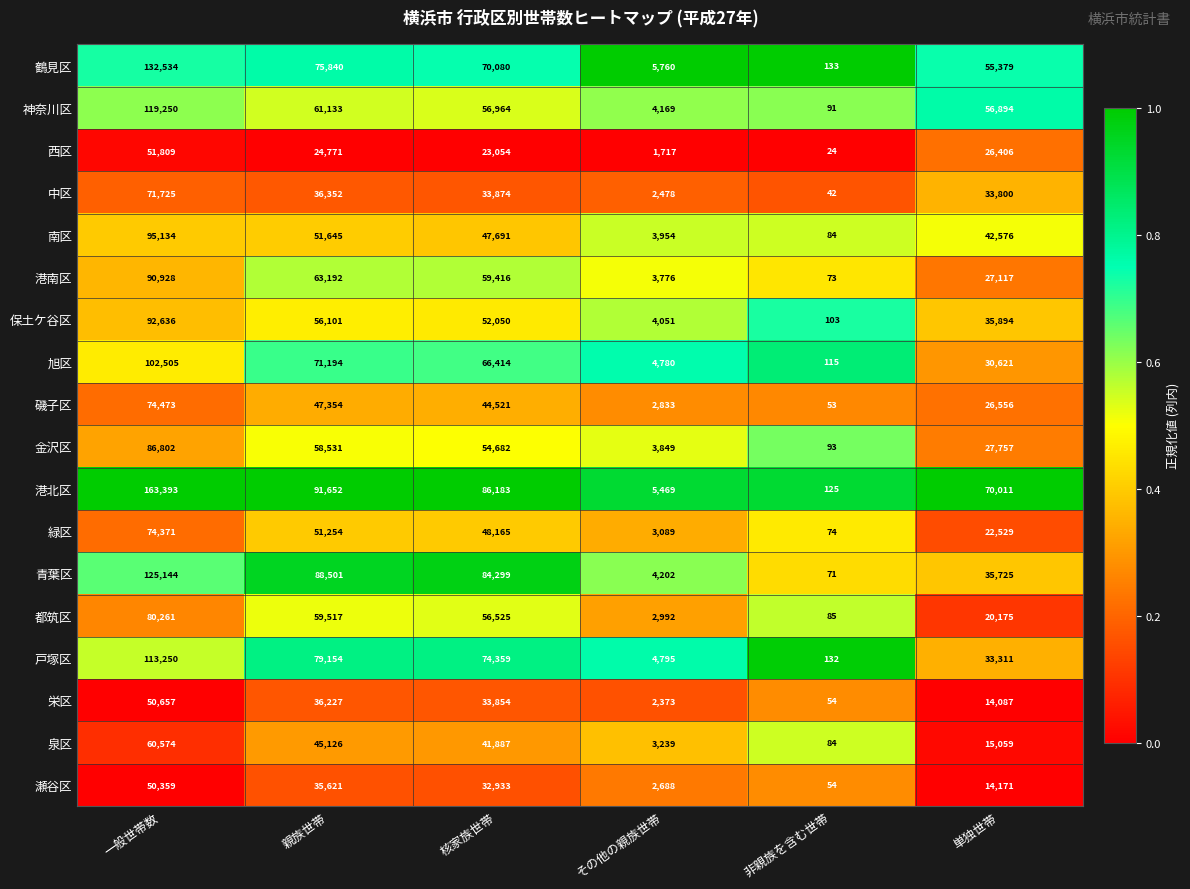

What is the sum of the 旭区 values at 一般世帯数 and 単独世帯?

133126